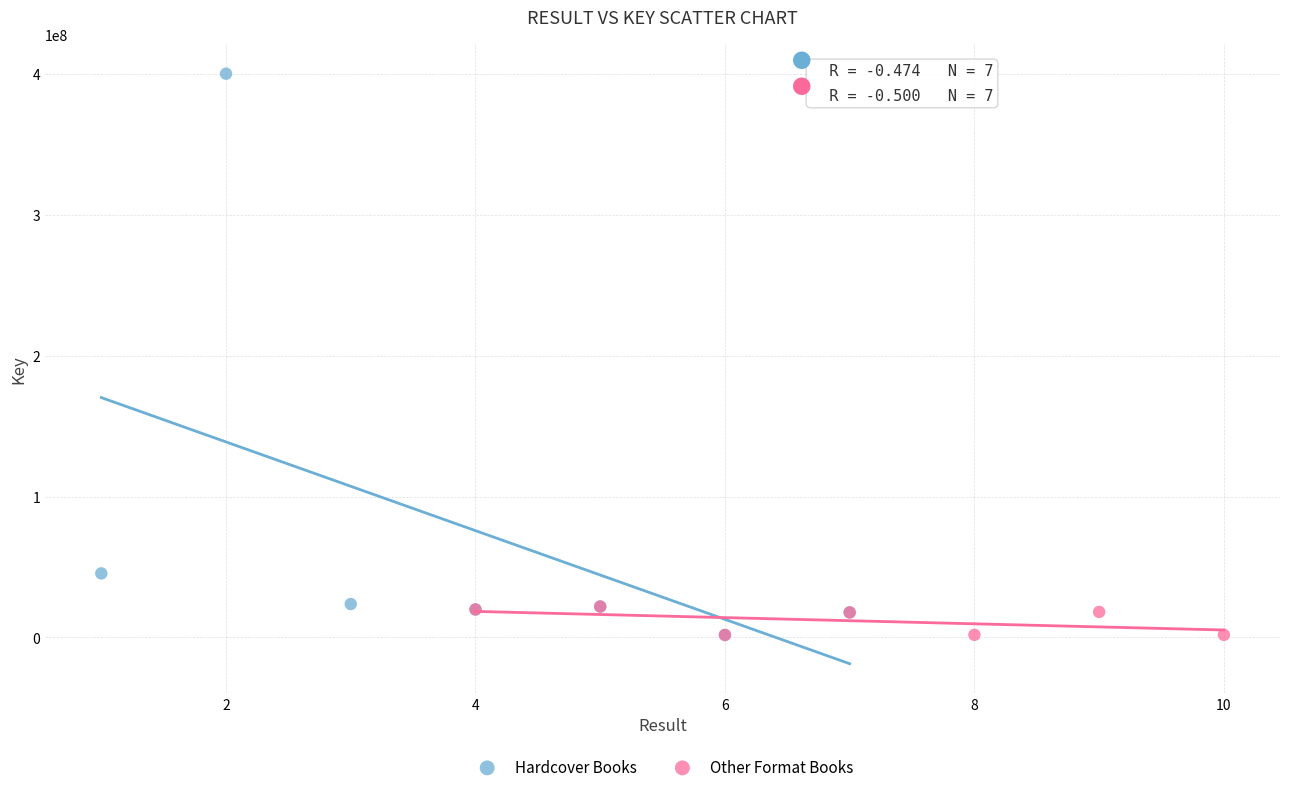

Which series reaches the maximum Y coordinate?

Hardcover Books